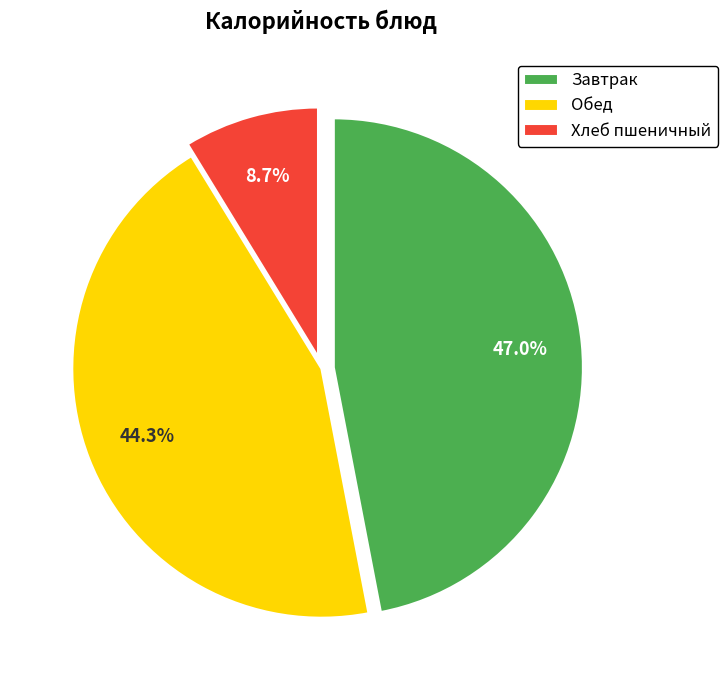

What is the ratio of the value at Завтрак to the value at Хлеб пшеничный?

5.4